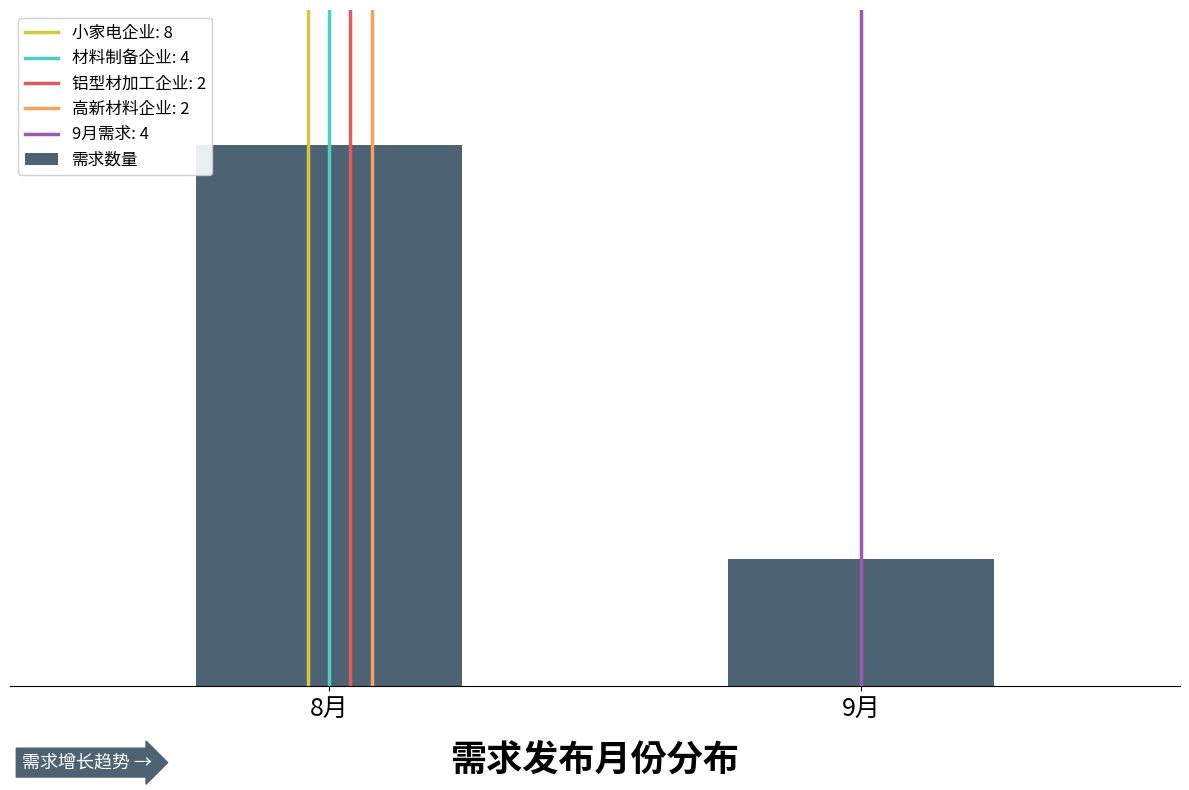

Are the bars grouped side by side (vs. stacked)?

No